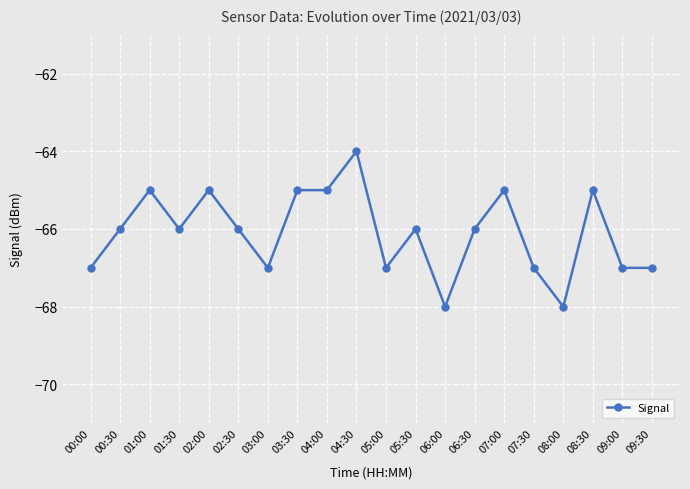

Reading left to right, list all the values displayed in this chart.

00:00=-67	00:30=-66	01:00=-65	01:30=-66	02:00=-65	02:30=-66	03:00=-67	03:30=-65	04:00=-65	04:30=-64	05:00=-67	05:30=-66	06:00=-68	06:30=-66	07:00=-65	07:30=-67	08:00=-68	08:30=-65	09:00=-67	09:30=-67